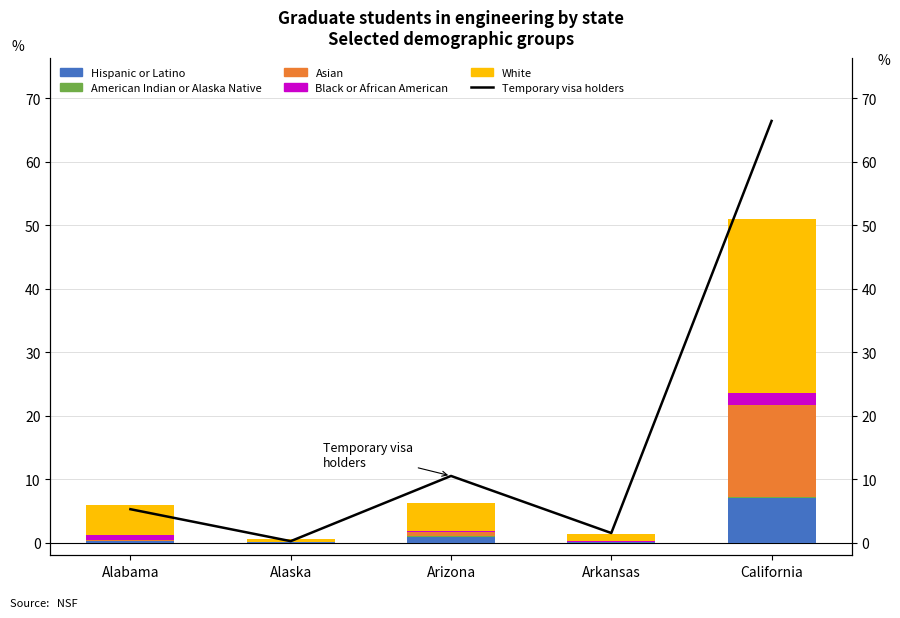

The Asian series shows 0.1 at Alabama. True or false?

False